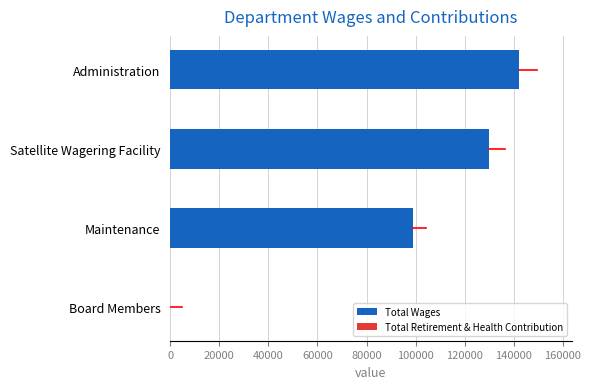

Where is the data nearest to the value 71088?

Maintenance